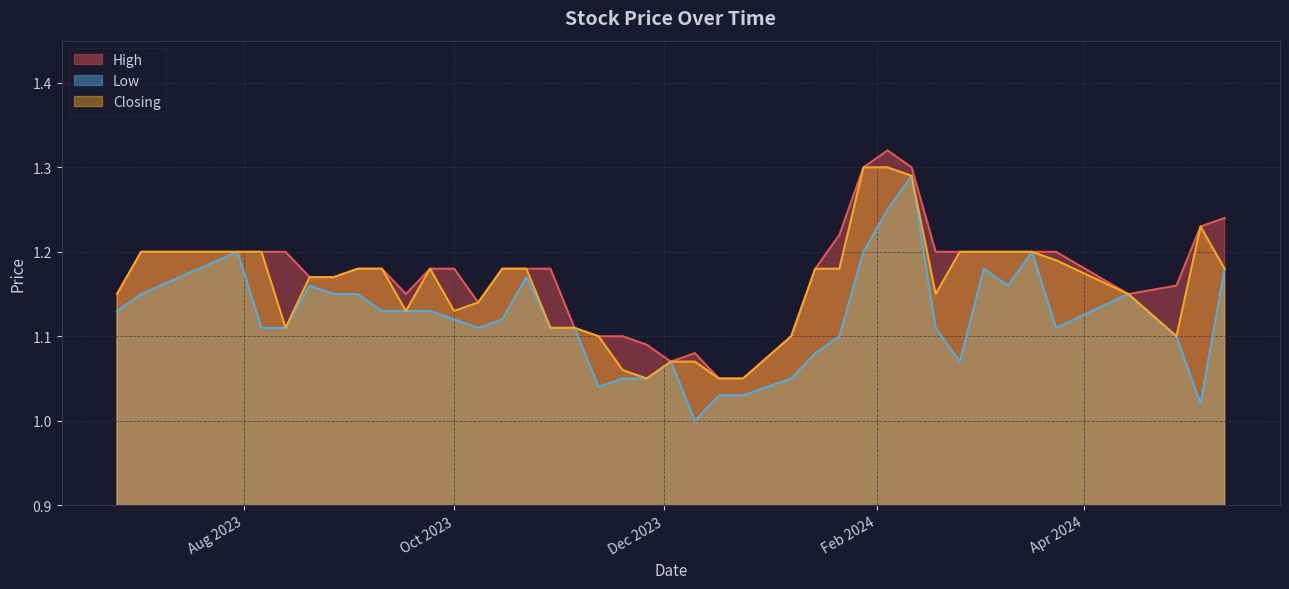

What is the average value of the Low series?

1.1